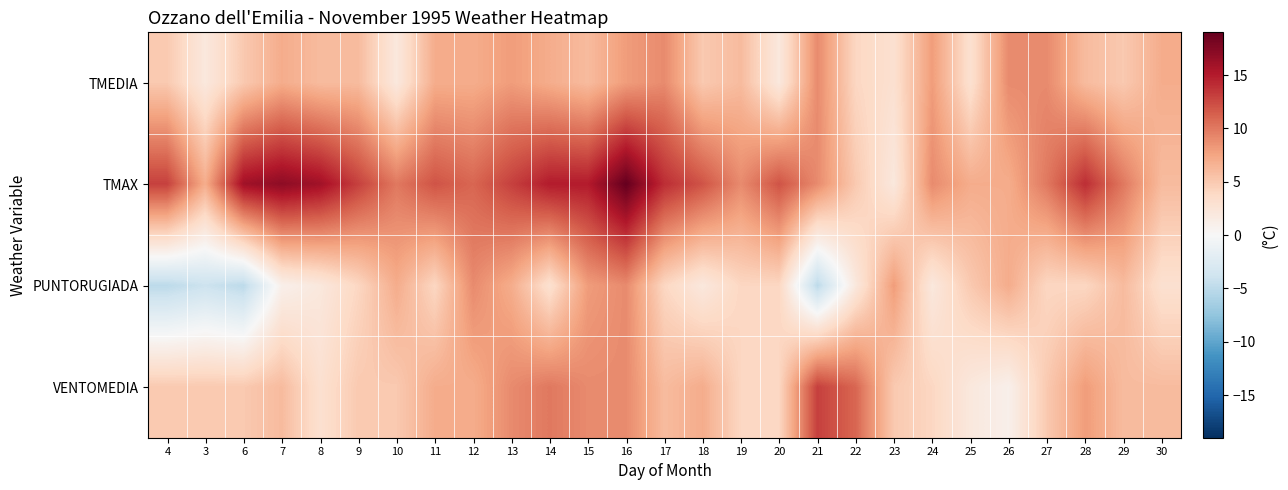

Between 6 and 14, which series saw the biggest shift?

PUNTORUGIADA